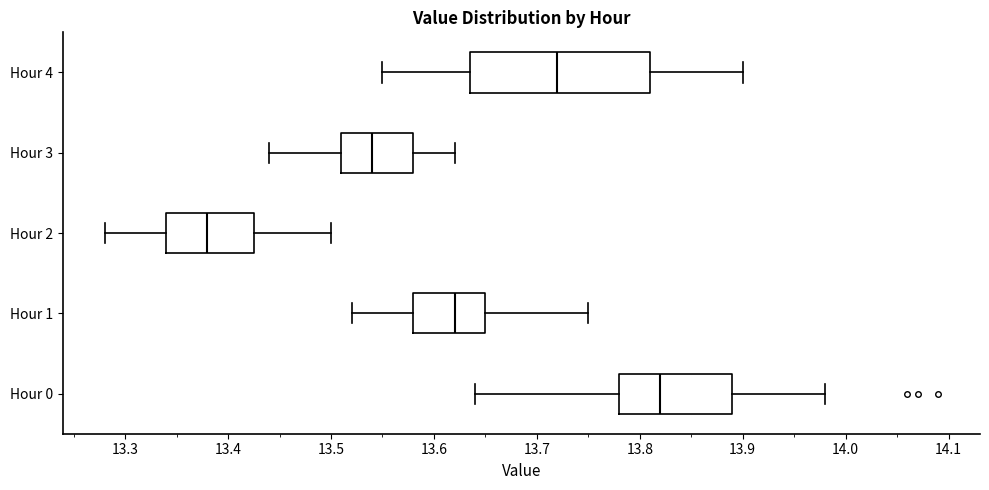

Which box's median line is the furthest to the left?

Hour 2